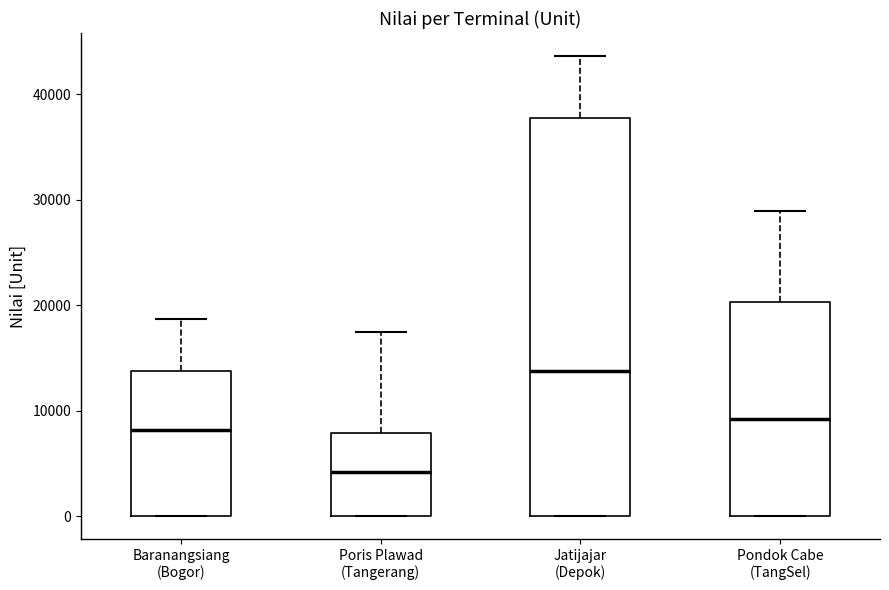

Where does the upper whisker of the box for Jatijajar (Depok) end on the y-axis? The values are not printed on the chart, so give them approximately, as read against the axis.

44000